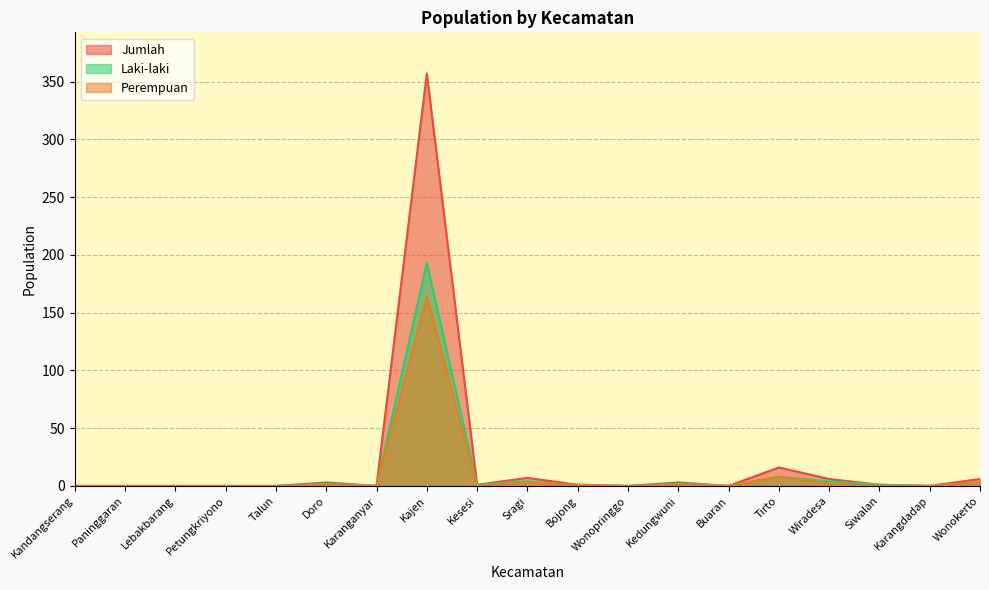

What is the sum of the Jumlah values at Karanganyar and Kajen?

357